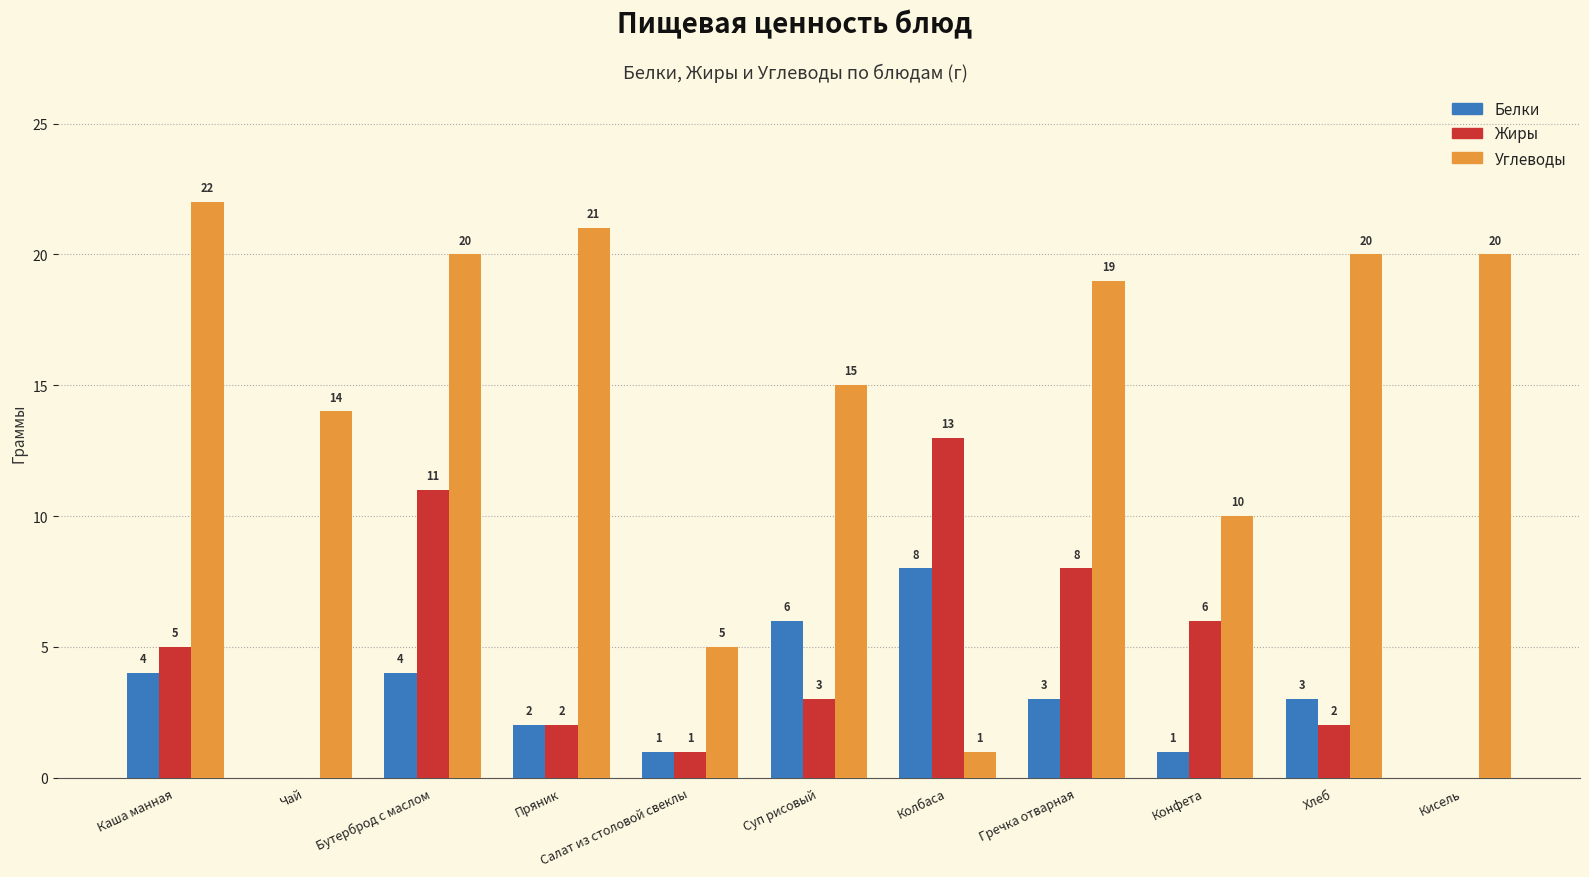

Which series has the widest spread of values?

Углеводы